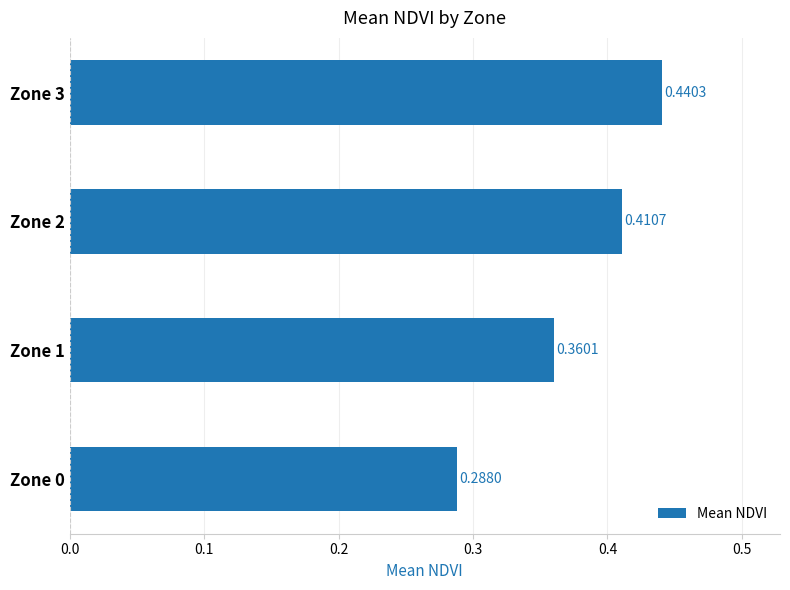

List the labels in order of value, largest first.

Zone 3, Zone 2, Zone 1, Zone 0